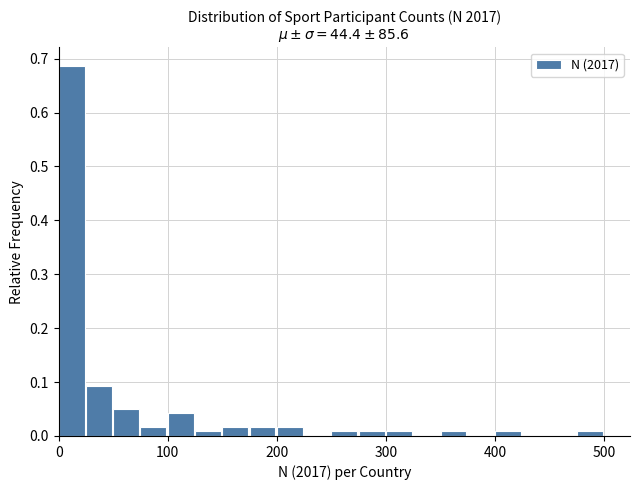

Around what value on the x-axis is the tallest bar? Give the approximate position of its centre, as read against the axis.

10